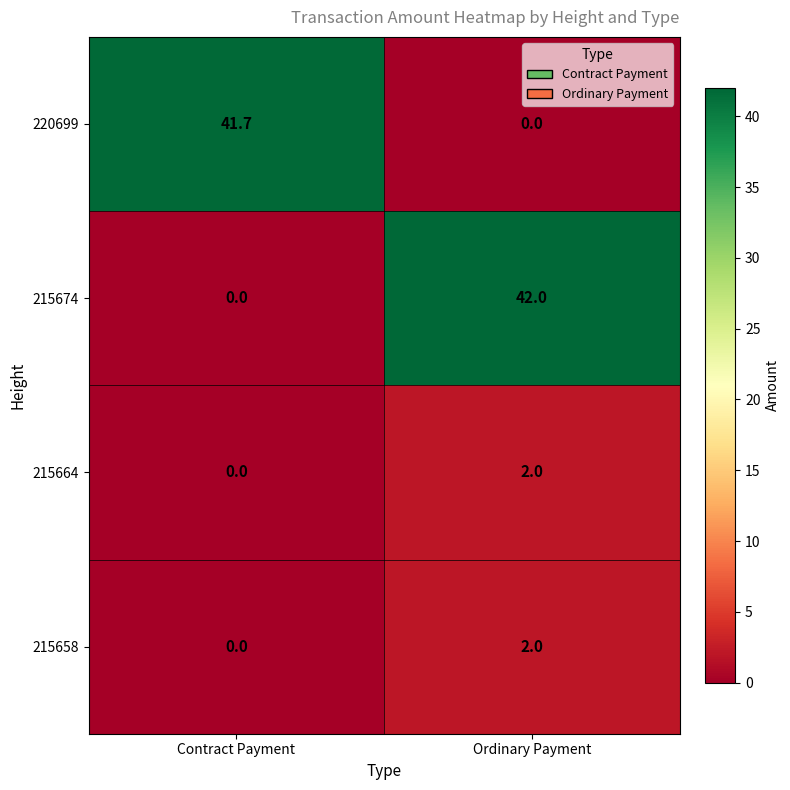

Where is 215674 nearest to the value 21?

Contract Payment